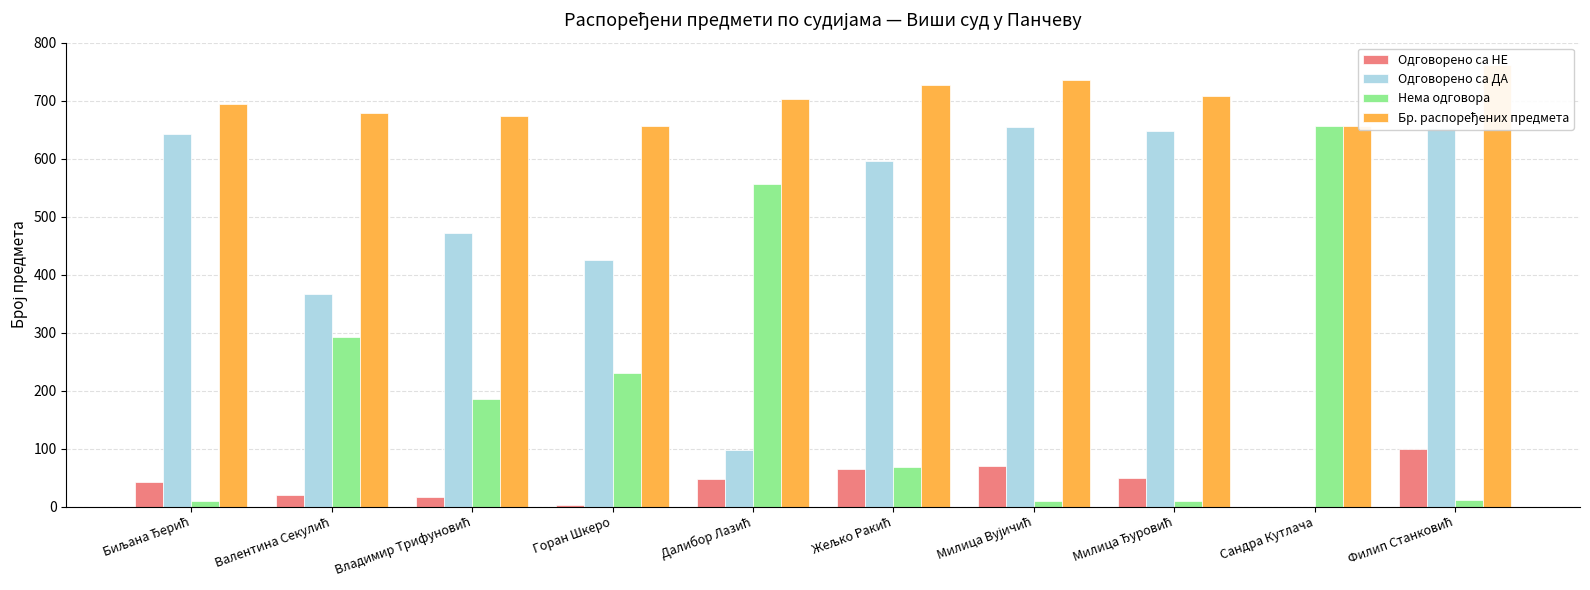

Read the Одговорено са НЕ value at Валентина Секулић.

20